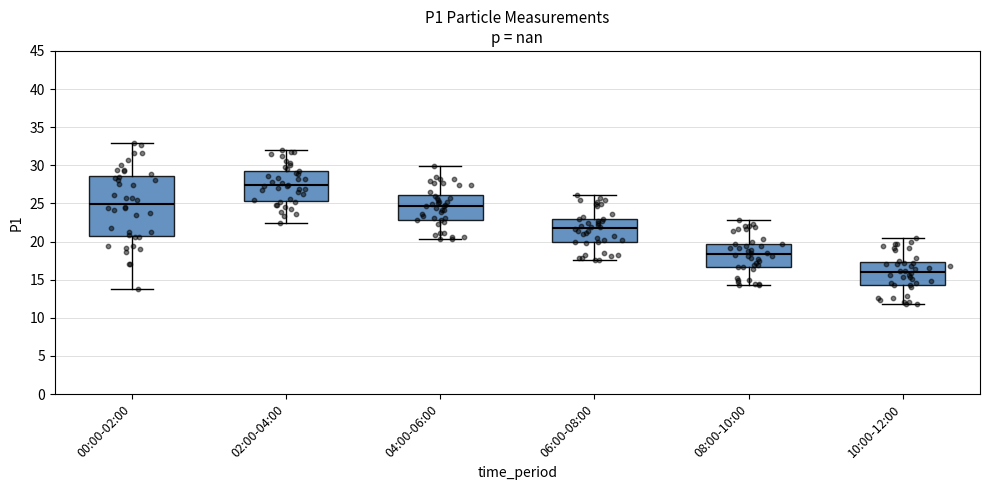

Which box's median line is the highest?

02:00-04:00